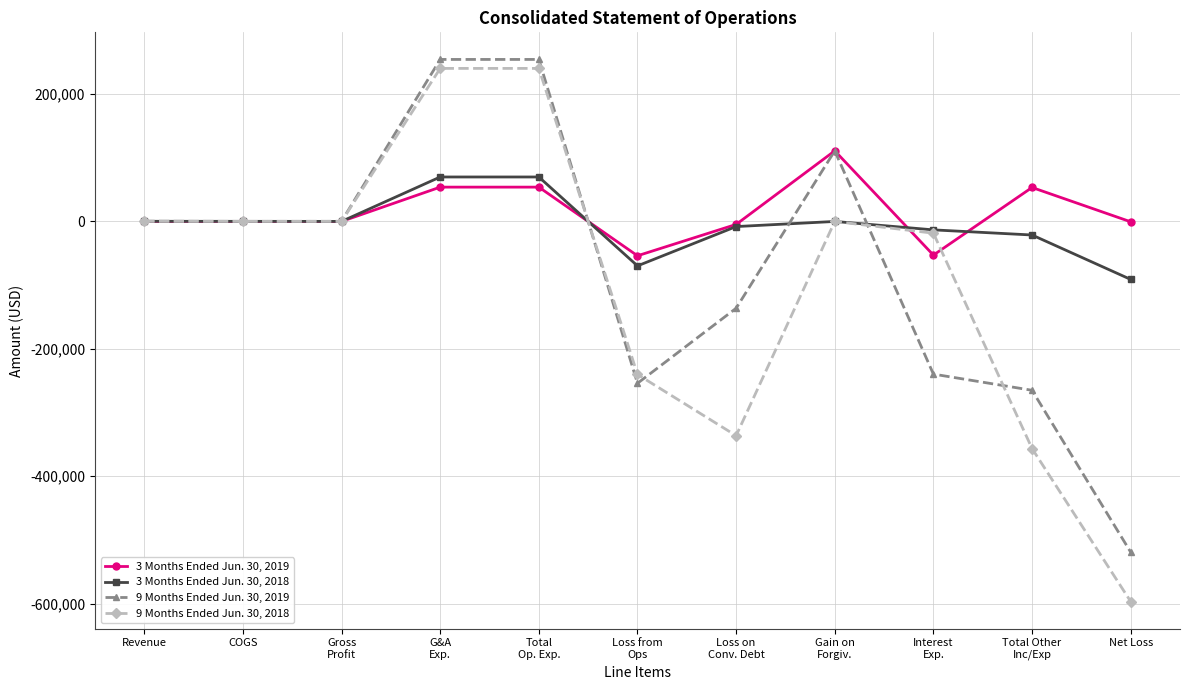

What is the sum of the 3 Months Ended Jun. 30, 2018 values at Total Other
Inc/Exp and Loss from
Ops?

-90985